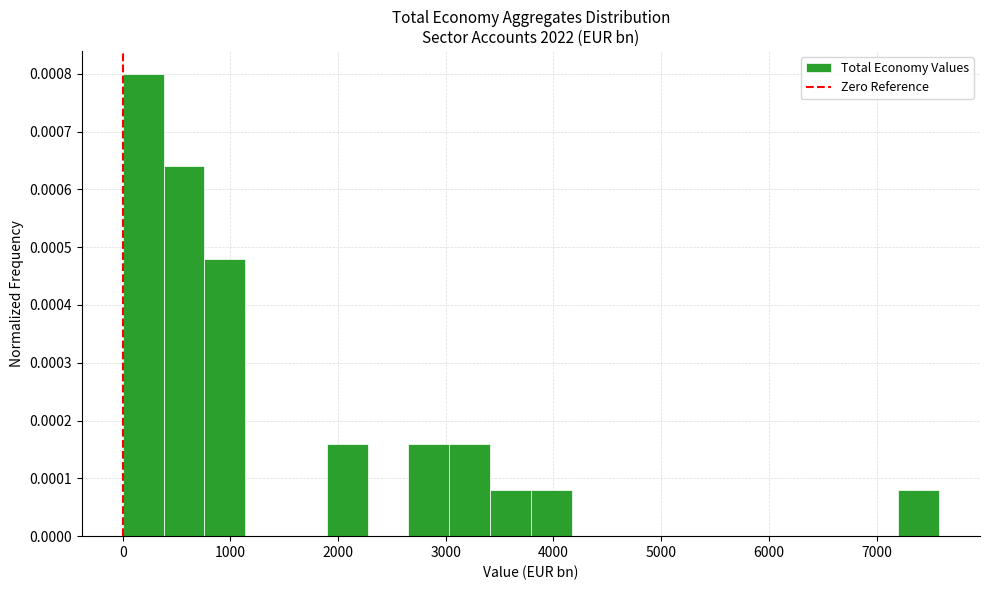

Read against the x-axis, roughly where is the centre of the tallest bar?

200